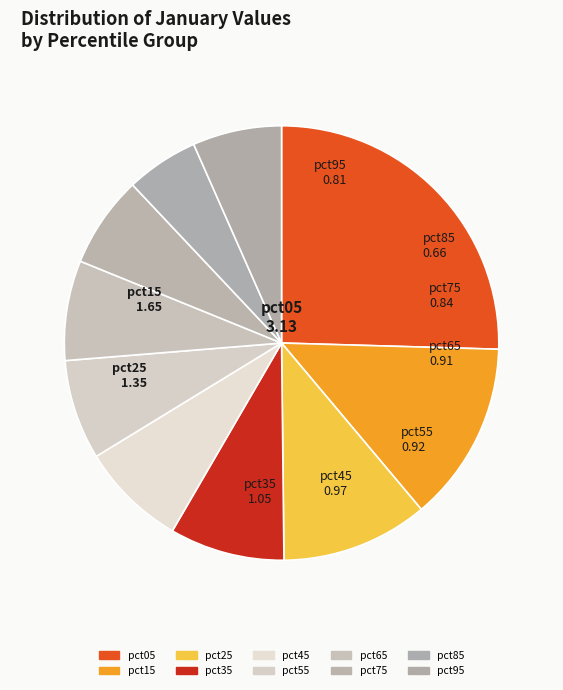

Which category has the biggest portion of the pie?

pct05